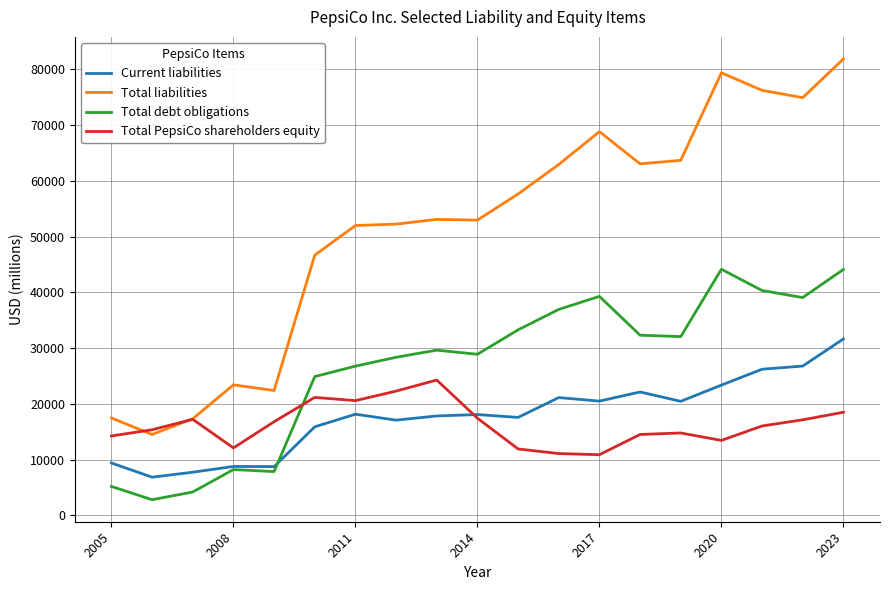

True or false: Current liabilities and Total liabilities intersect in this chart.

False